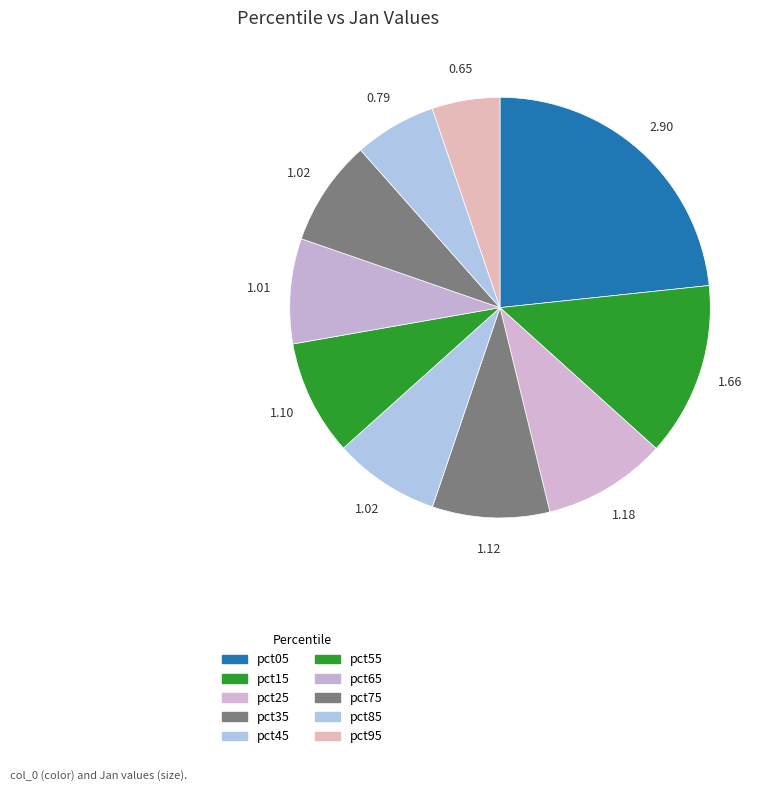

What percentage do pct75 and pct65 together represent?

16.2%